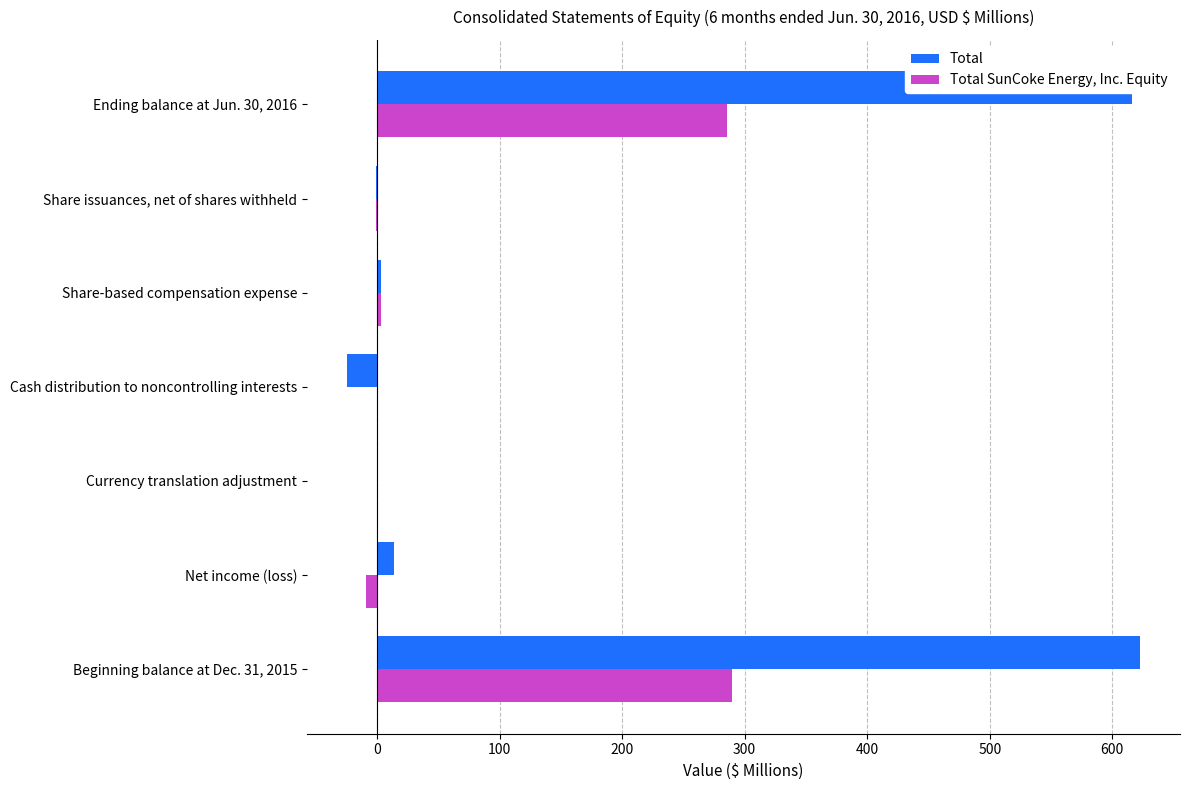

Rank the series at Cash distribution to noncontrolling interests from highest to lowest value.

Total, Total SunCoke Energy, Inc. Equity